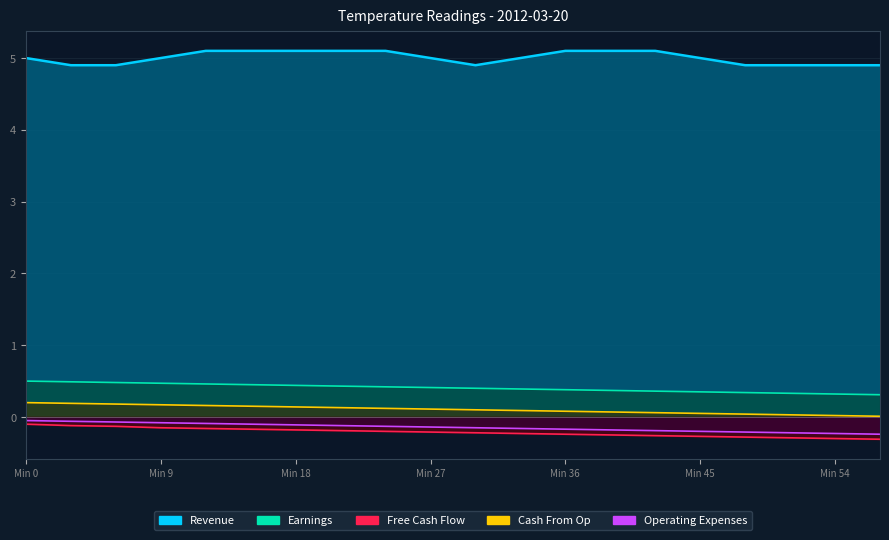

Between 18 and 57, which series saw the biggest shift?

Revenue